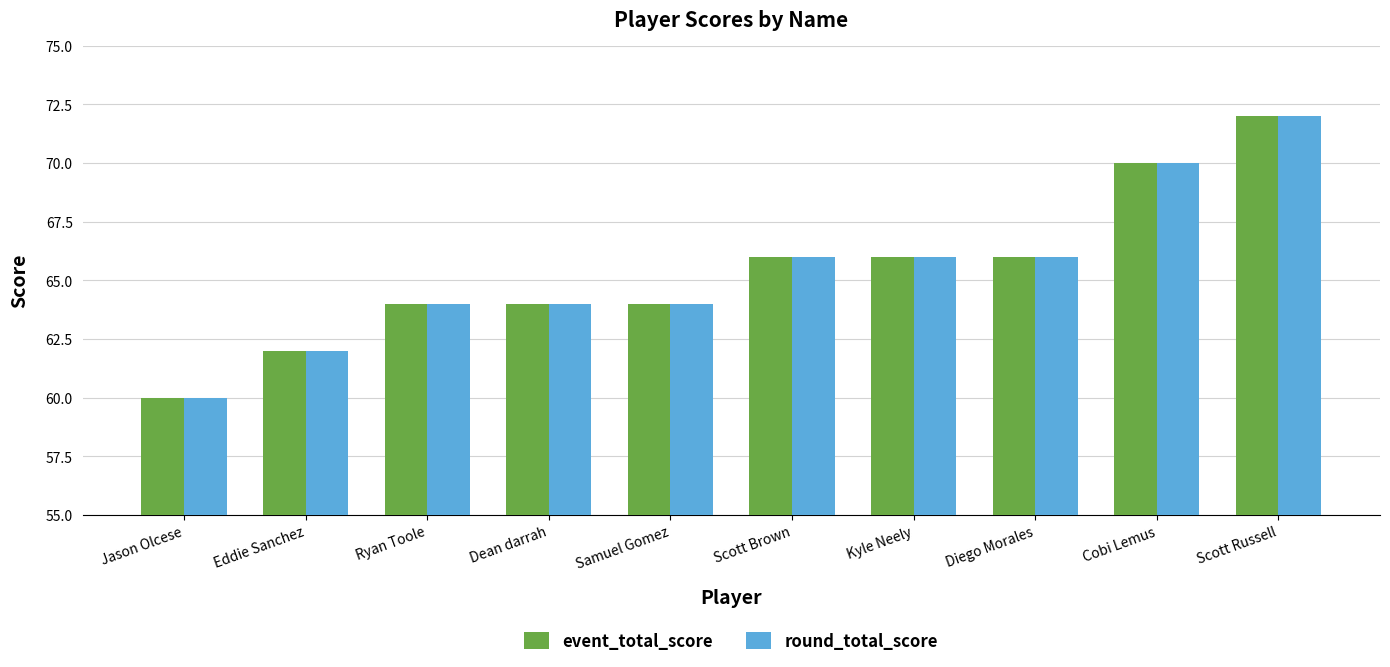

What value does the round_total_score series have at Eddie Sanchez?

62